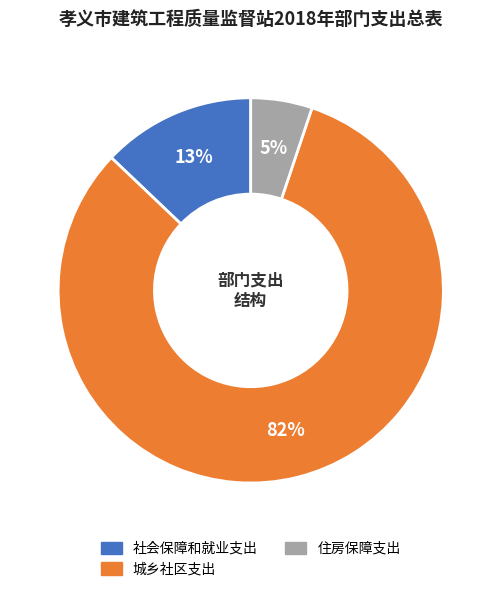

Which slice is the smallest?

住房保障支出